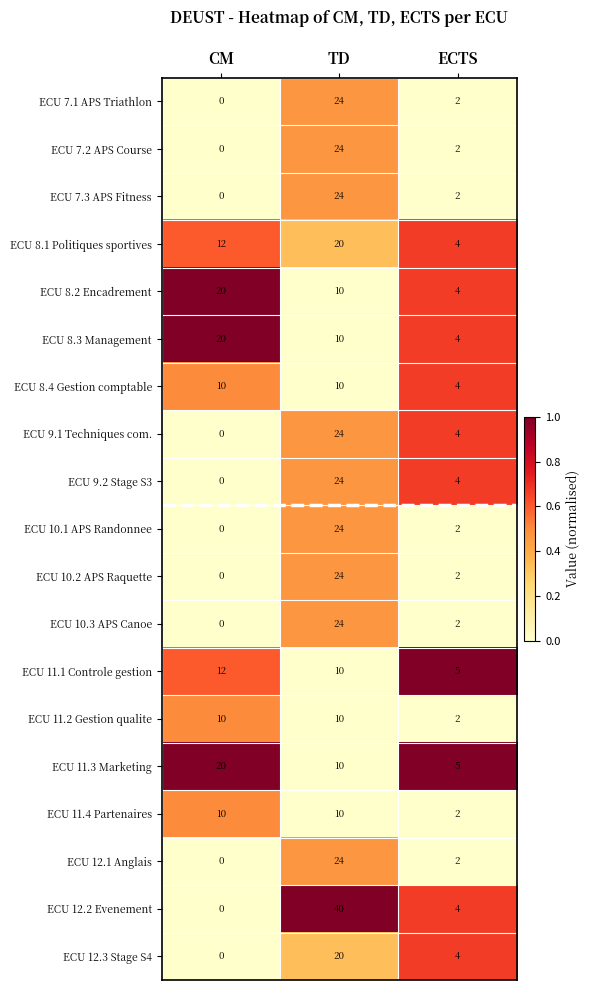

At which category does the chart reach its peak across all series?

TD